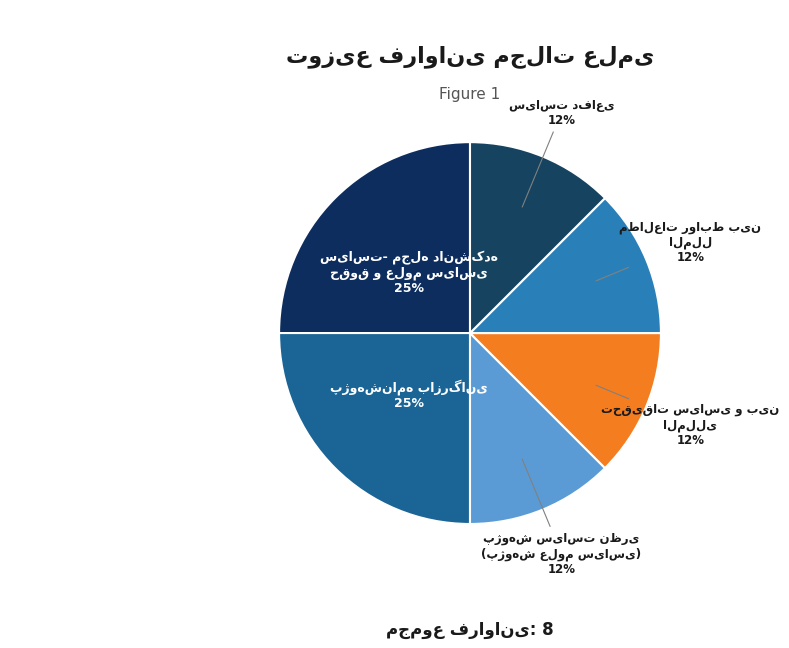

How many slices are in this pie chart?

6